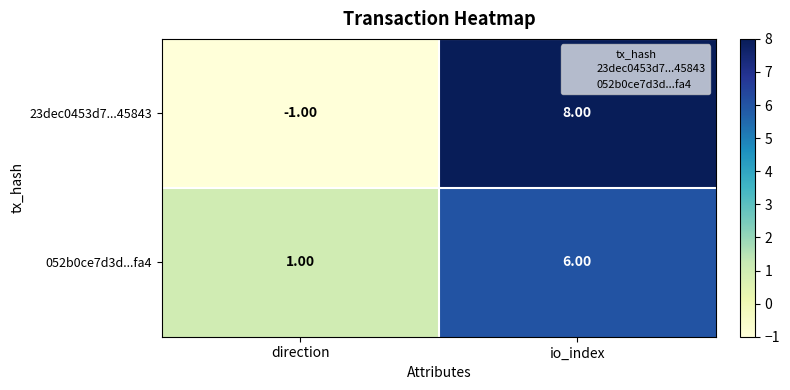

How many data points in 052b0ce7d3d...fa4 are less than 6?

1